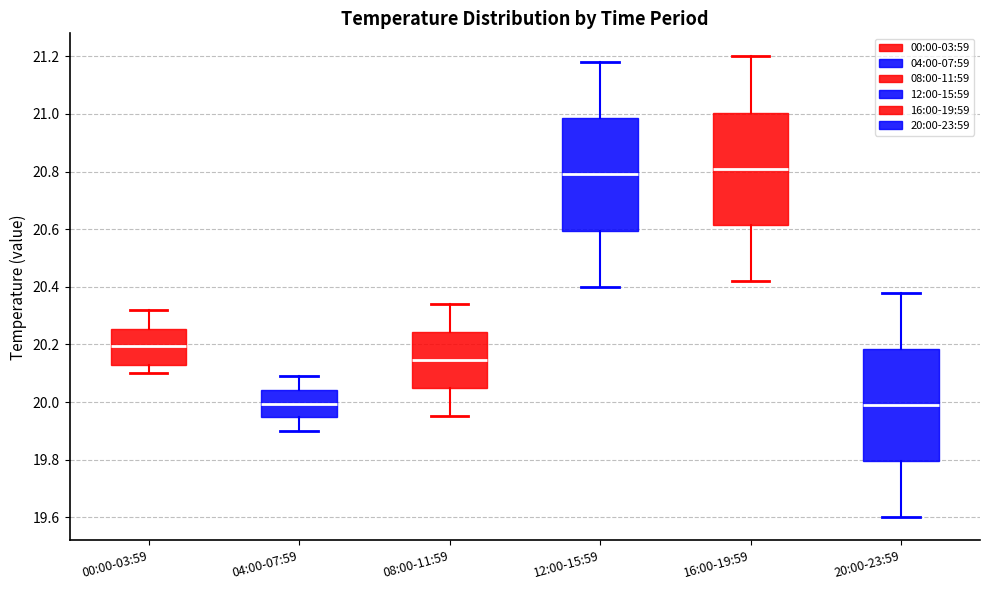

Where is the lower edge of the box for 08:00-11:59 on the y-axis? The values are not printed on the chart, so give them approximately, as read against the axis.

20.04